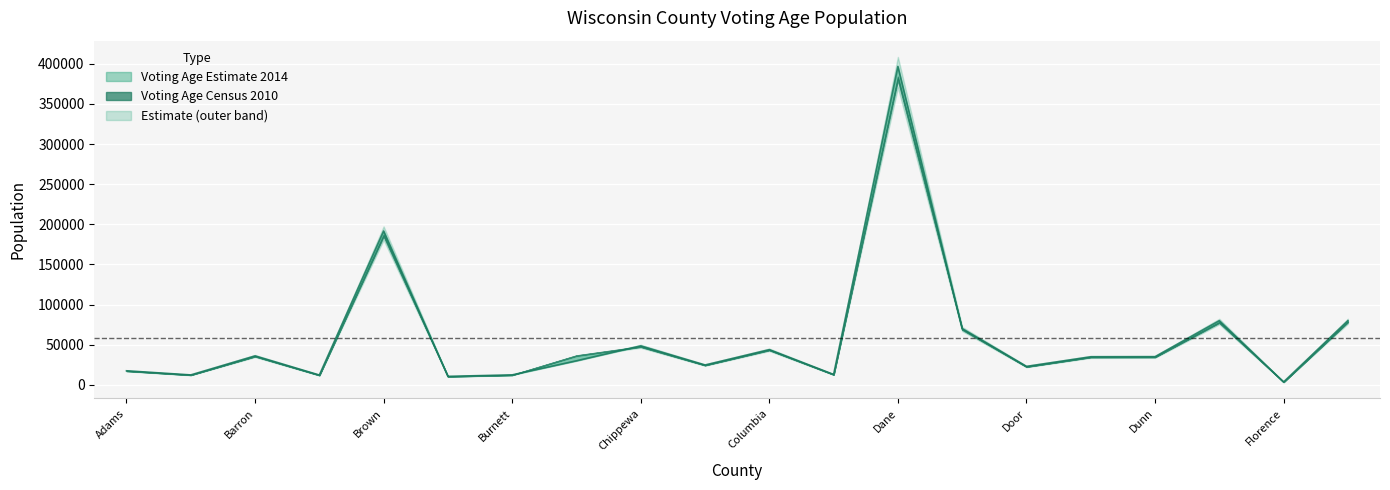

What is the difference between the maximum and second lowest values?

385970